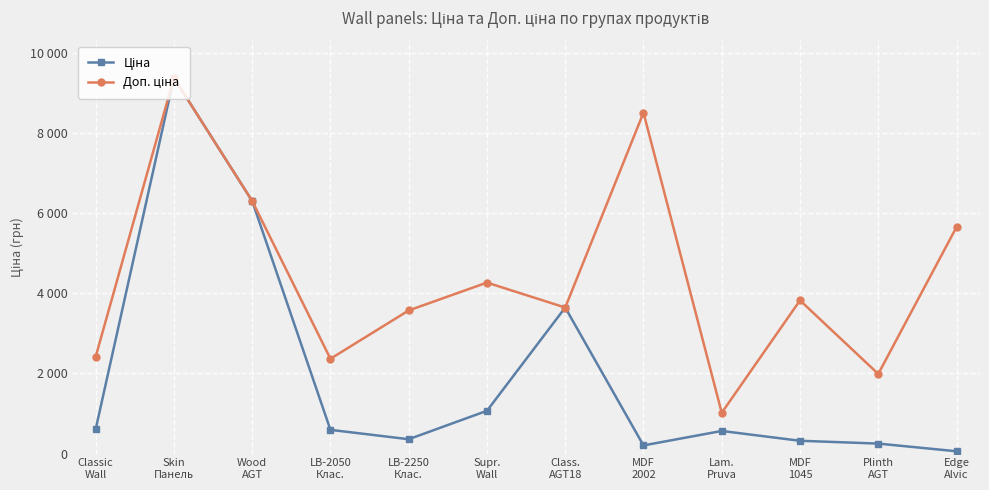

What is the value of the Доп. ціна point at the 7th from the left?

3646.5